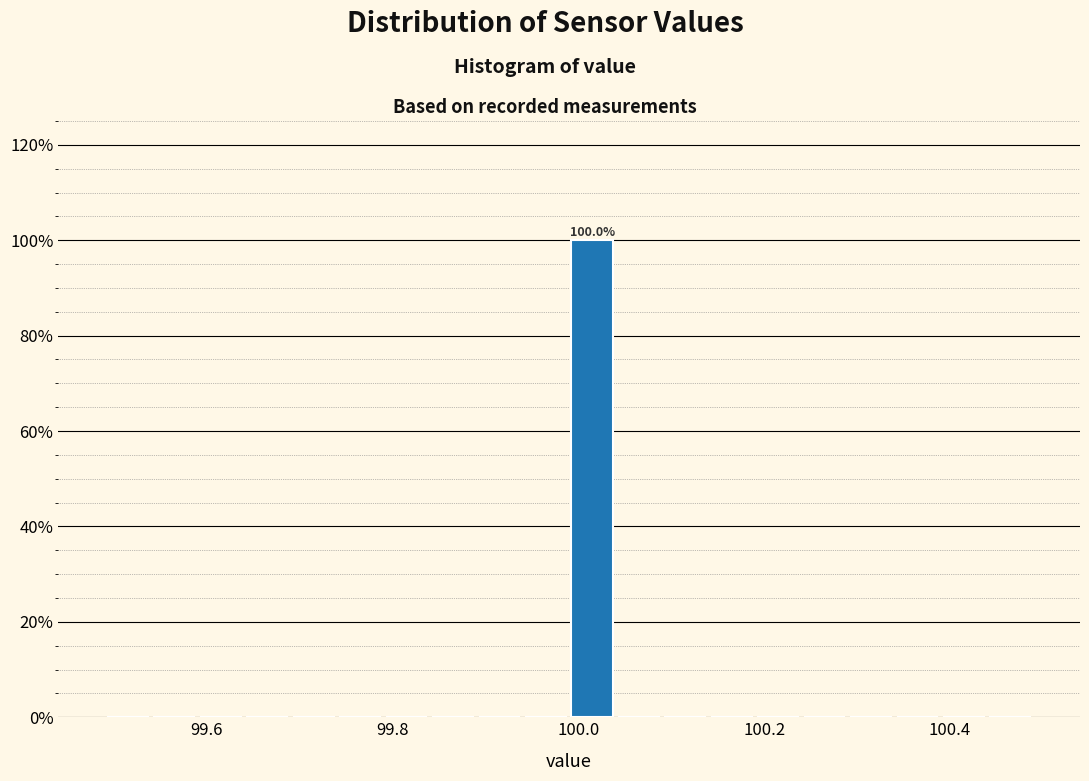

Read against the x-axis, roughly where is the centre of the tallest bar?

100.02